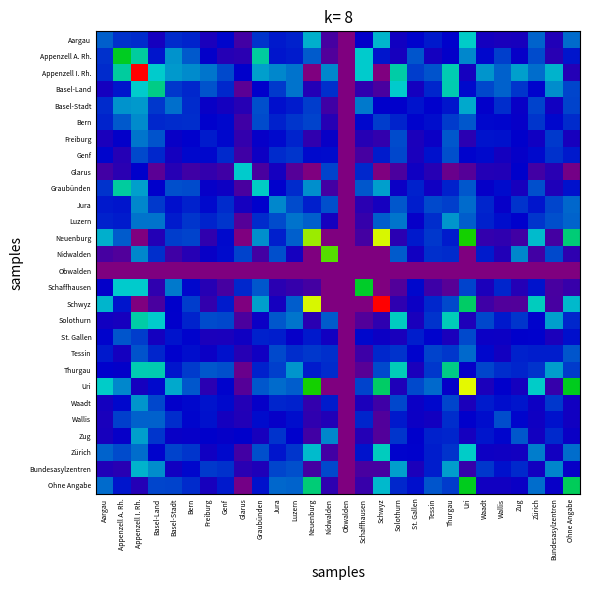

How many series are shown in this chart?

28